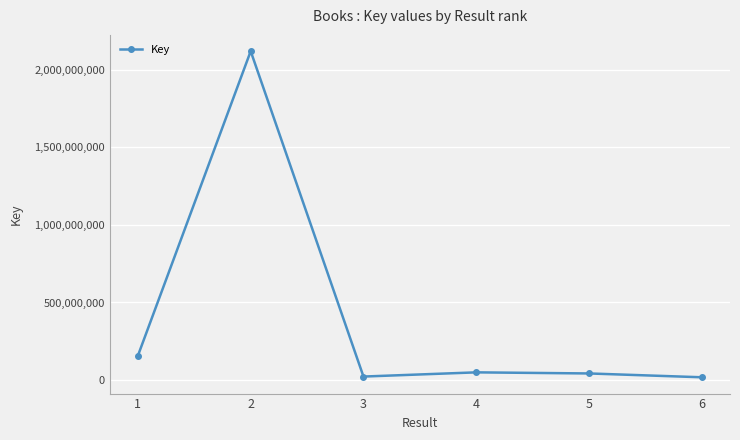

What is the maximum value shown in the chart?

2118604527